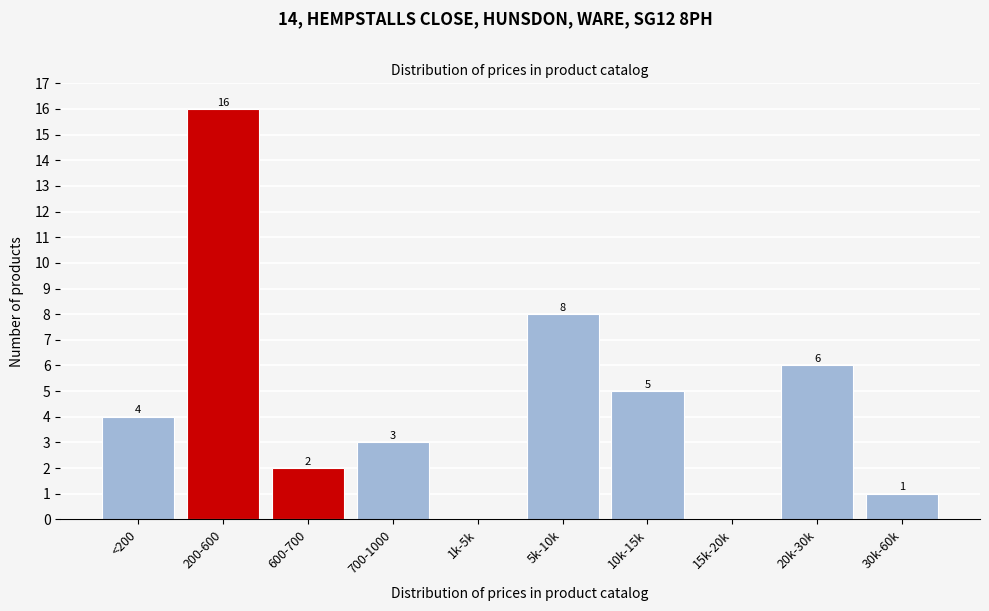

Reading left to right, extract all data points from this chart.

<200=4	200-600=16	600-700=2	700-1000=3	1k-5k=0	5k-10k=8	10k-15k=5	15k-20k=0	20k-30k=6	30k-60k=1